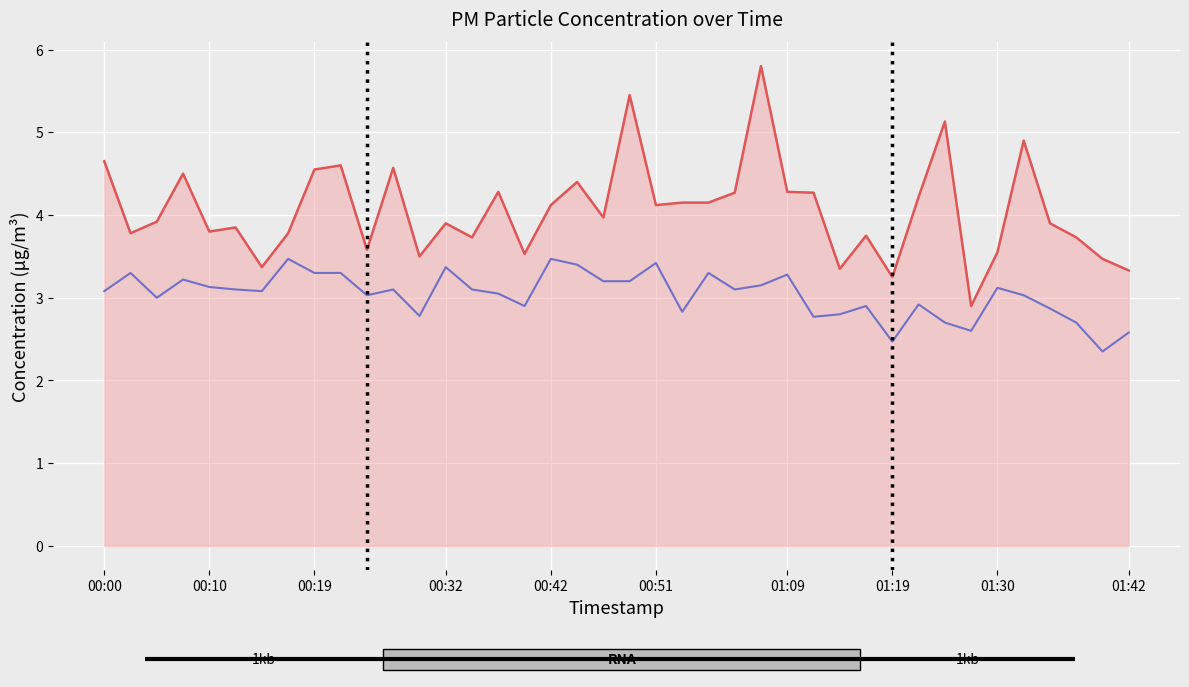

What is the total value across all series at 18?

7.8